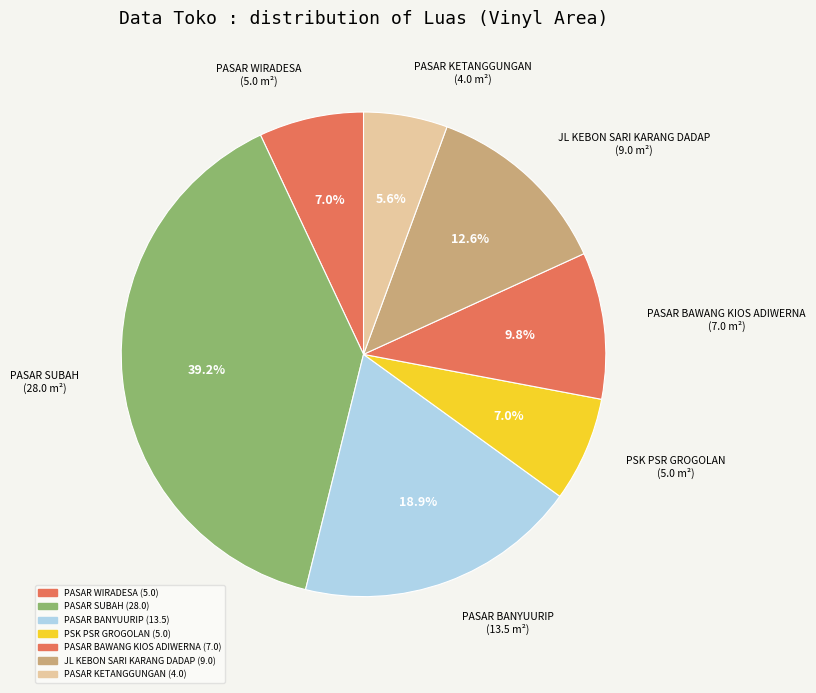

Rank the categories by value from highest to lowest.

PASAR SUBAH, PASAR BANYUURIP, JL KEBON SARI KARANG DADAP, PASAR BAWANG KIOS ADIWERNA, PASAR WIRADESA, PSK PSR GROGOLAN, PASAR KETANGGUNGAN